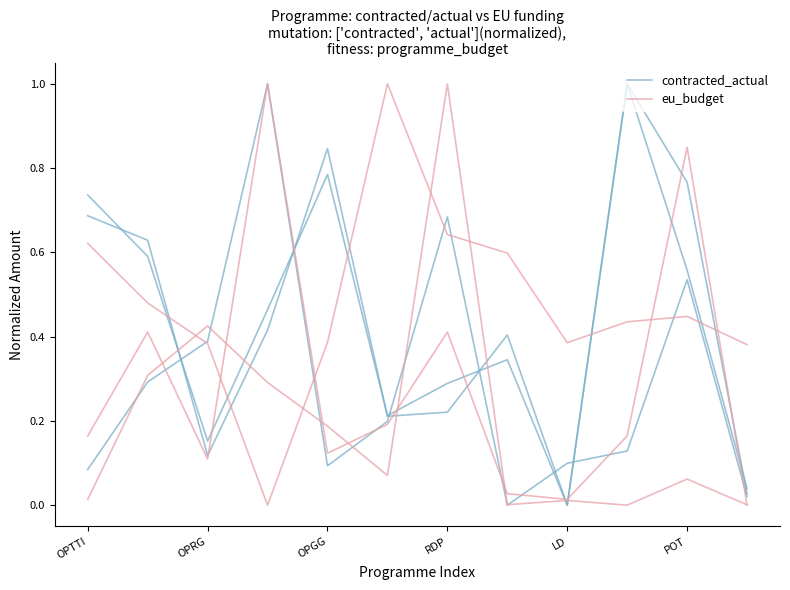

True or false: contracted_actual has a value of 0.0 at LD.

False